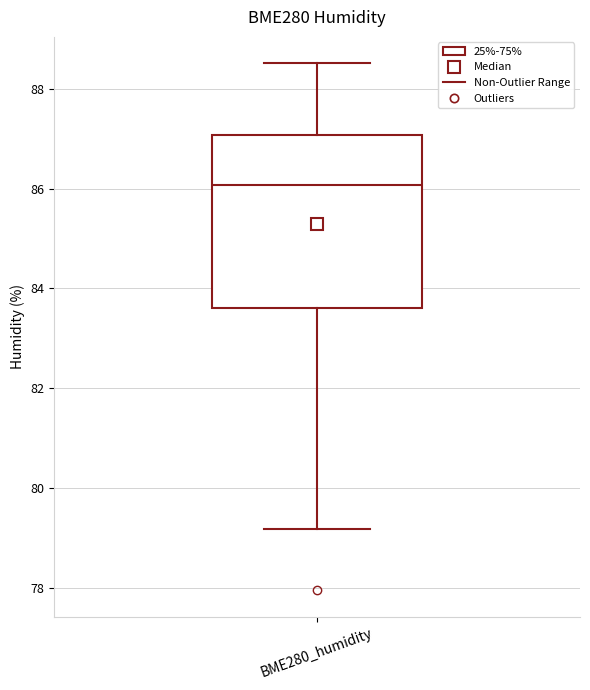

Read this box plot against the y-axis: the position of the median line, the range covered by the box, and the ends of both whiskers. The values are not printed on the chart, so give them approximately, as read against the axis.

median 86.0, box 83.6 to 87.0, whiskers 79.2 to 88.6